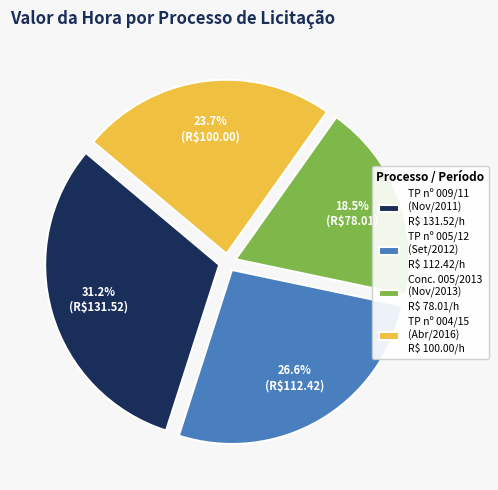

What is the largest slice in the pie chart?

TP nº 009/11 (Nov/2011) R$ 131.52/h